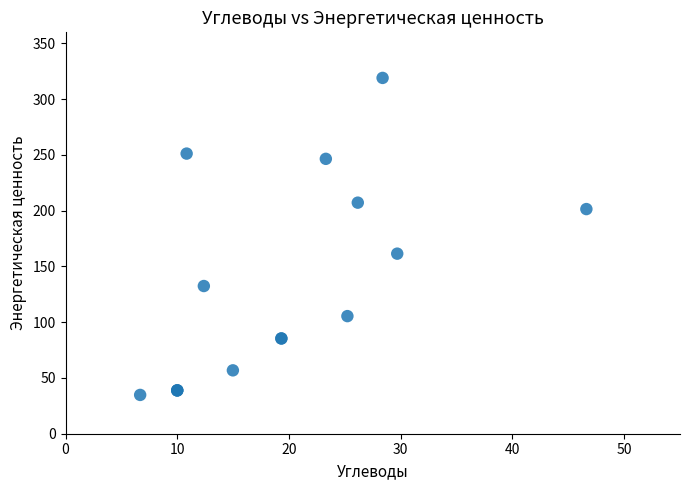

What Y value in the scatter plot is closest to 176?

161.5